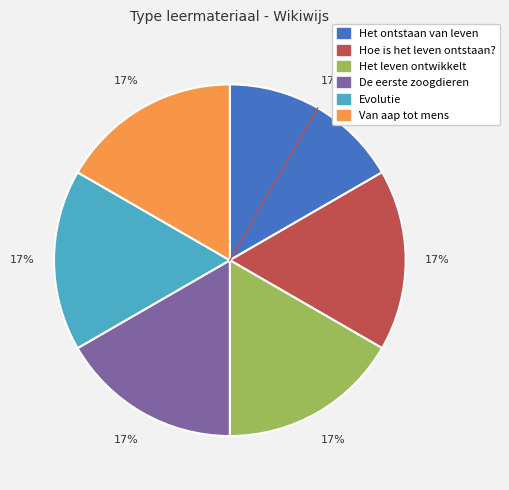

To the nearest percent, what percentage of the pie is Het leven ontwikkelt?

17%